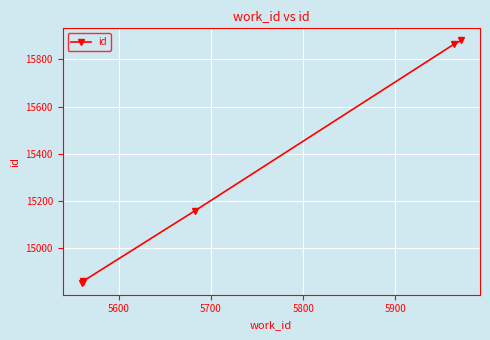

What is the value of the 3rd point from the left?

14861